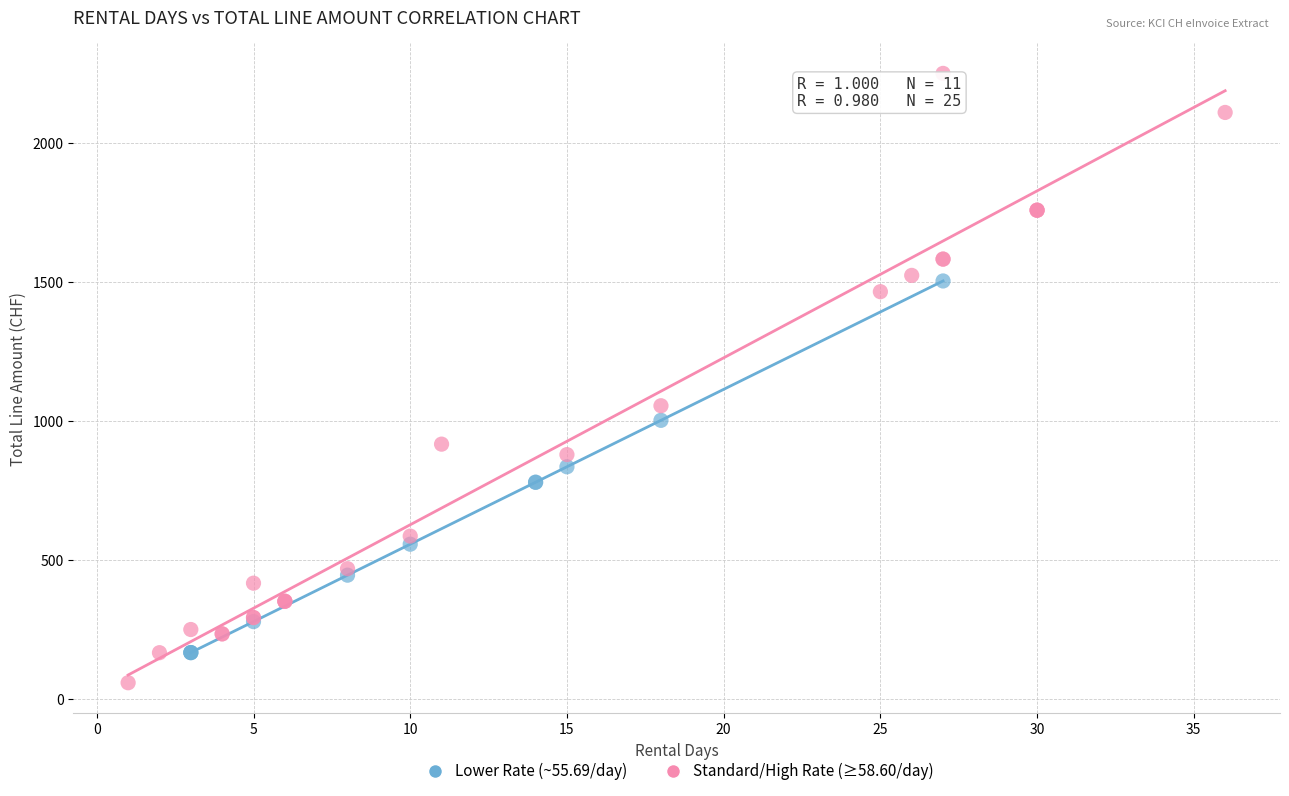

Which series has the widest spread of Y values?

Standard/High Rate (≥58.60/day)